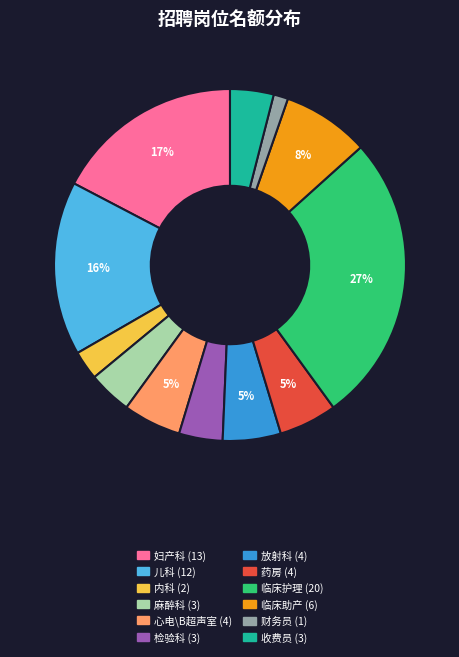

Which has a higher value, 收费员 or 放射科?

放射科